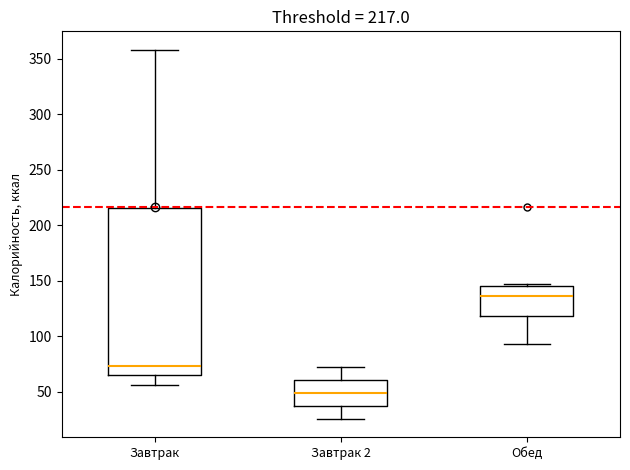

Which box's median line is the lowest?

Завтрак 2